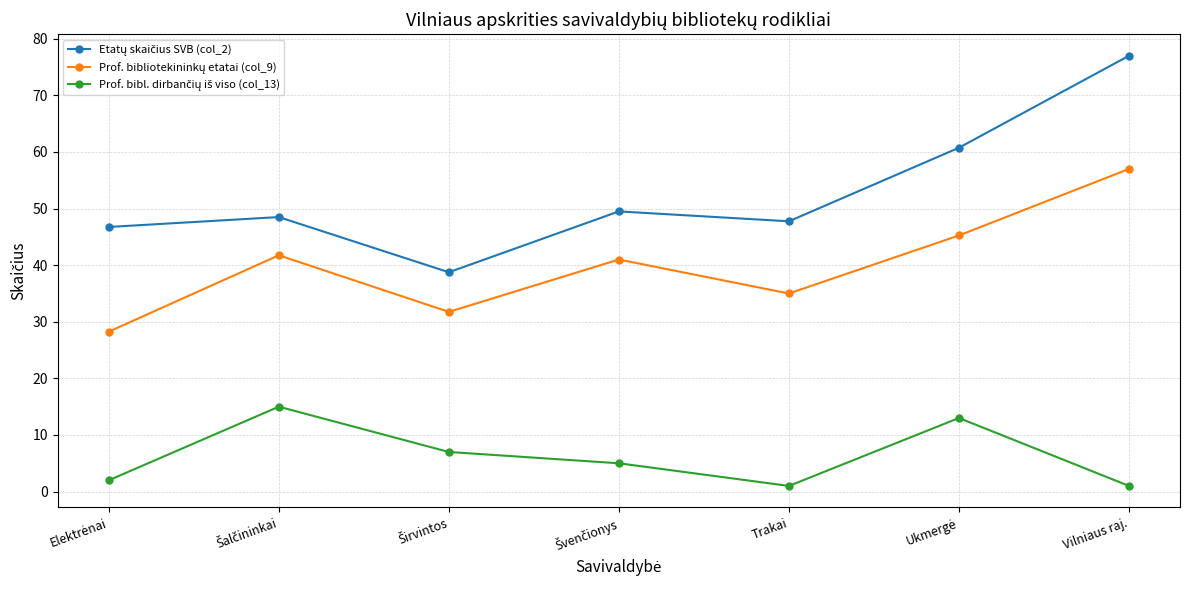

At which category does the chart reach its peak across all series?

Vilniaus raj.